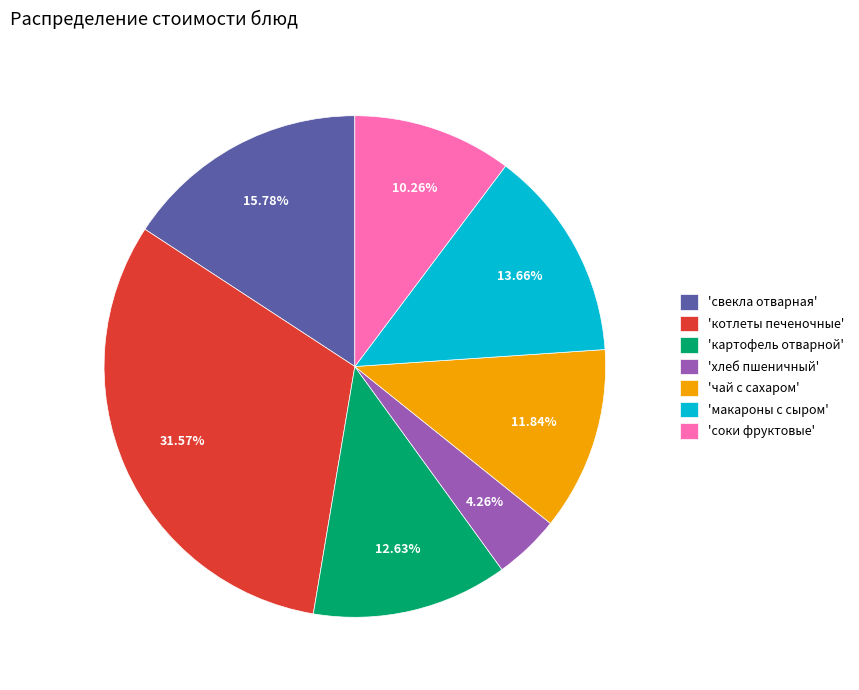

Rank the categories by value from lowest to highest.

'хлеб пшеничный', 'соки фруктовые', 'чай с сахаром', 'картофель отварной', 'макароны с сыром', 'свекла отварная', 'котлеты печеночные'